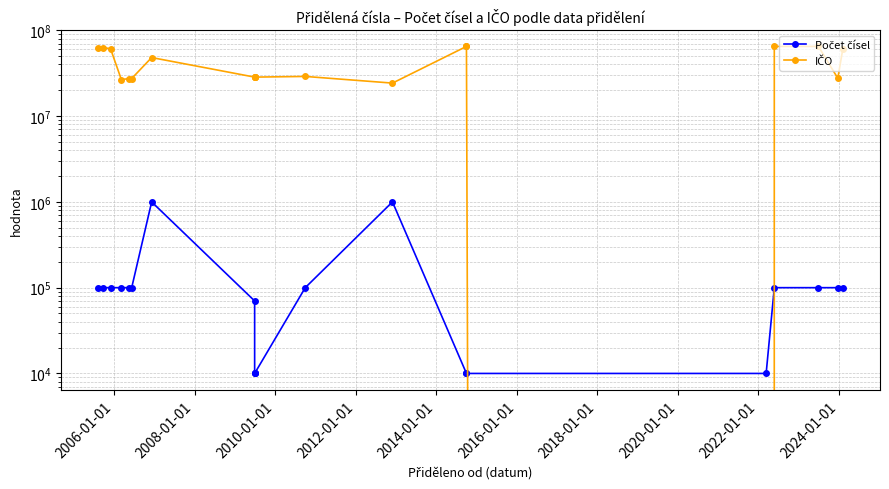

What is the difference between the maximum and second lowest values in the Počet čísel series?

990000